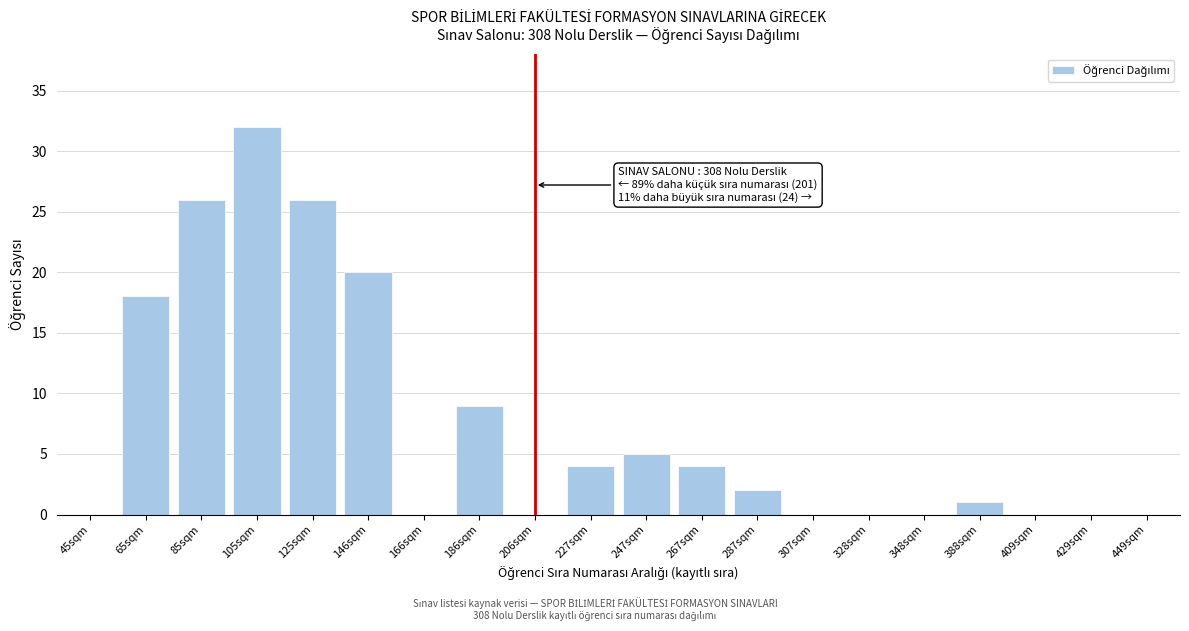

Reading left to right, list all the values displayed in this chart.

45sqm=0	65sqm=18	85sqm=26	105sqm=32	125sqm=26	146sqm=20	166sqm=0	186sqm=9	206sqm=0	227sqm=4	247sqm=5	267sqm=4	287sqm=2	307sqm=0	328sqm=0	348sqm=0	388sqm=1	409sqm=0	429sqm=0	449sqm=0